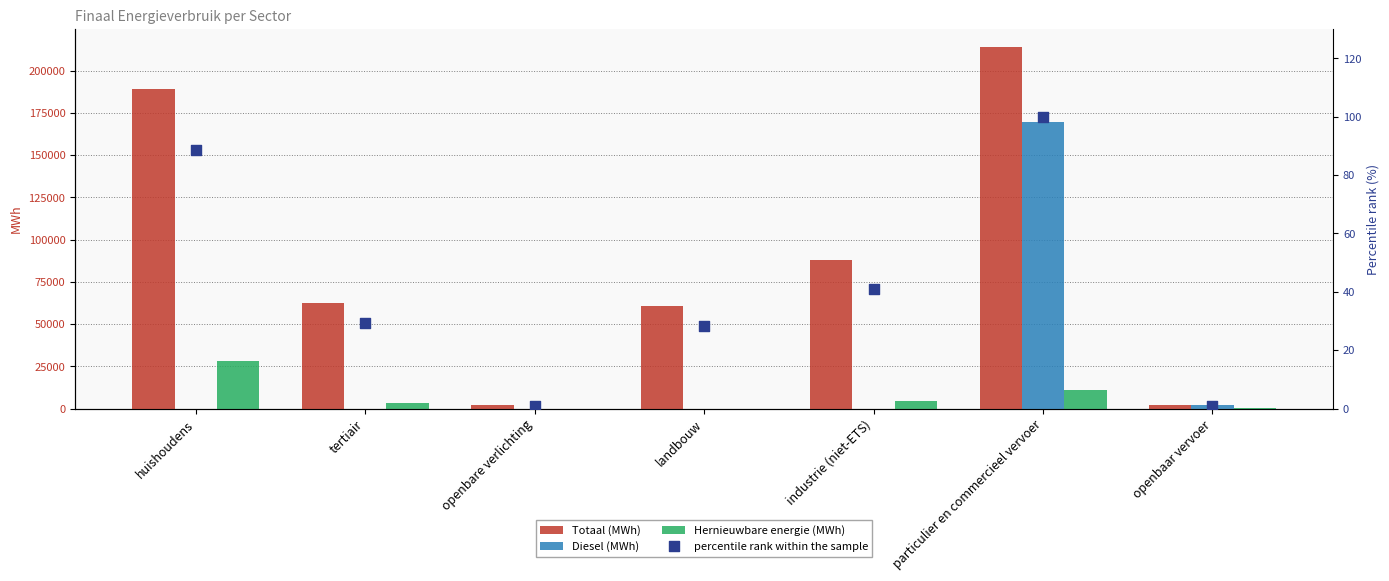

Which series has the largest Y range (max minus min)?

Totaal (MWh)